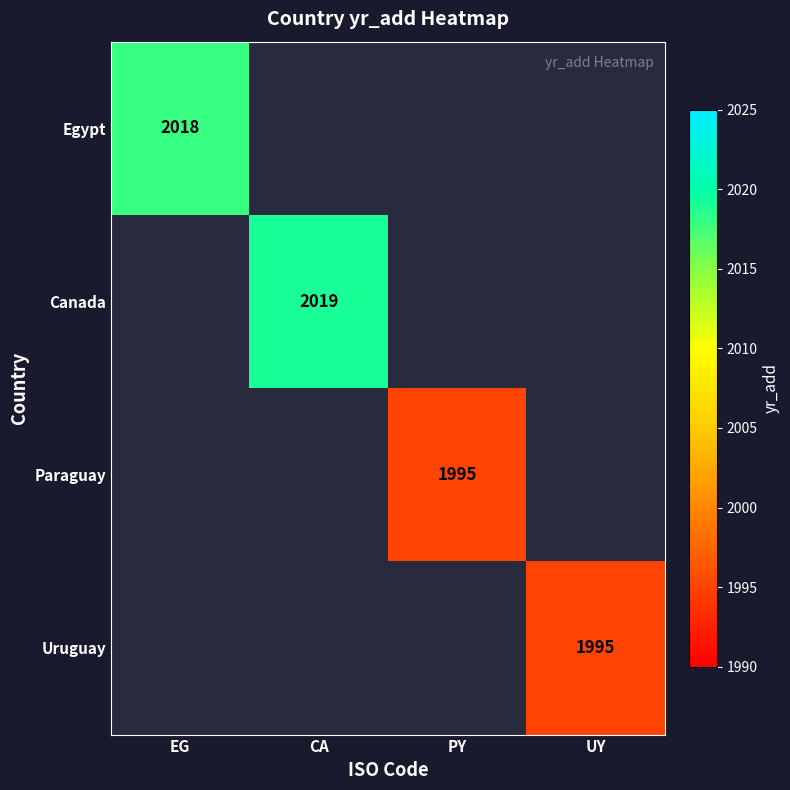

Is it true that Canada equals 898.6 at CA?

False